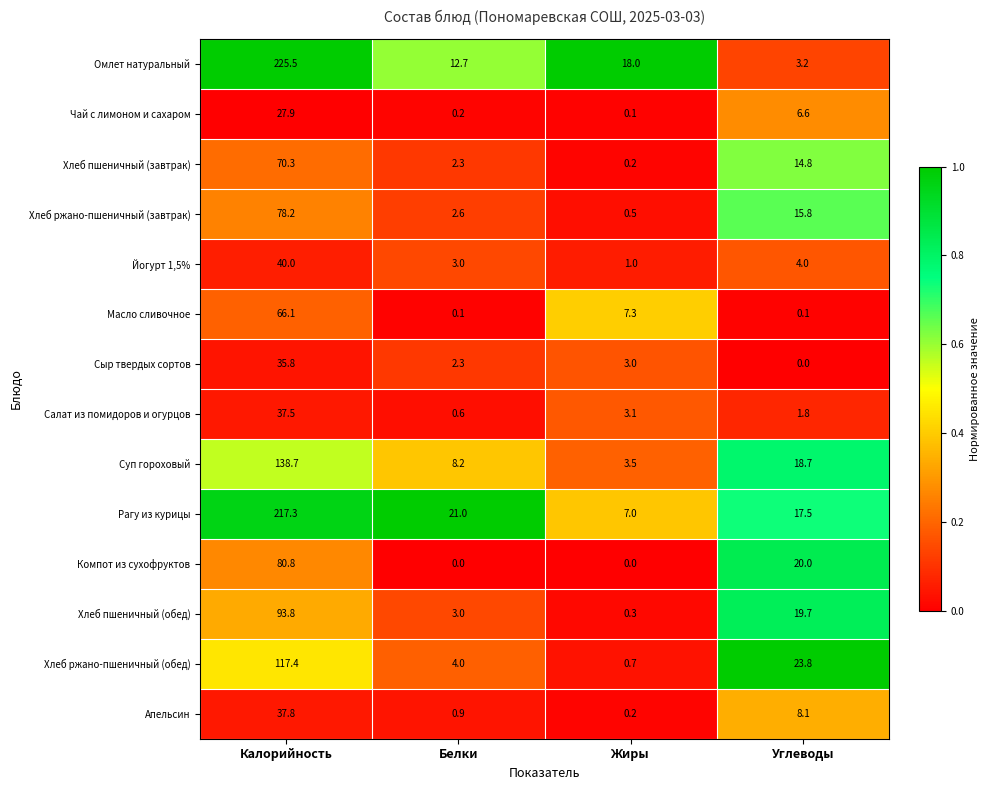

Which category has the lowest value in the Чай с лимоном и сахаром series?

Жиры